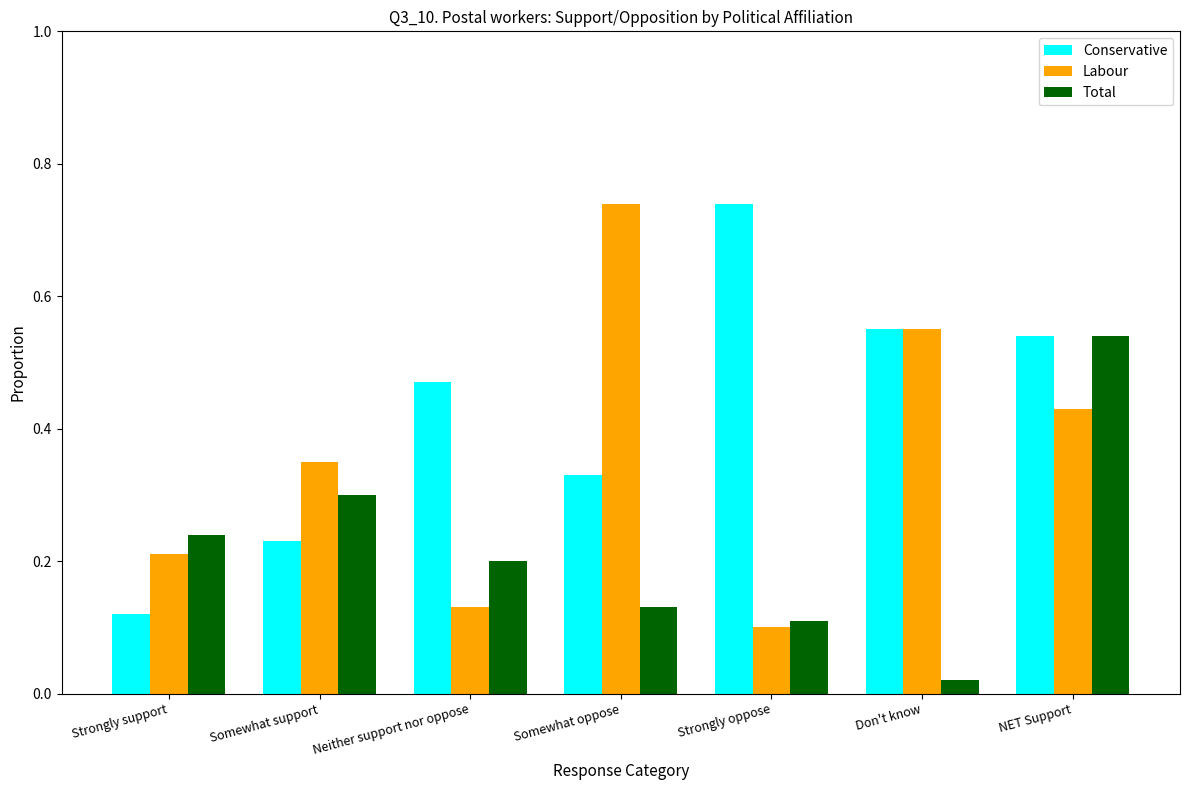

True or false: Total has a value of 0.9 at NET Support.

False